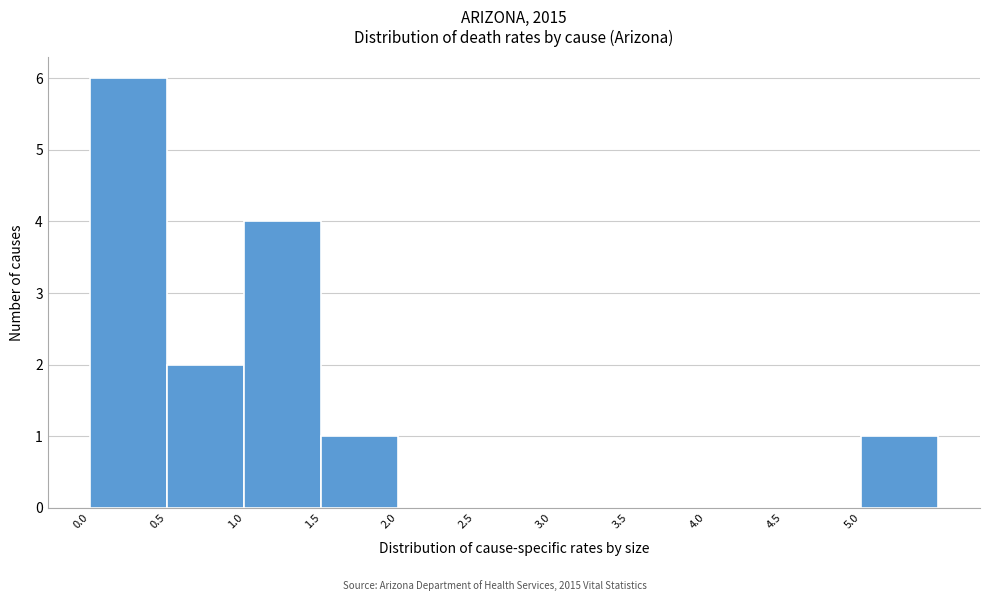

Reading left to right, list every bar in this chart as the range it spans on the x-axis followed by its height. The values are not printed on the chart, so give them approximately, as read against the axis.

0.0 to 0.5: 6
0.5 to 1.0: 2
1.0 to 1.5: 4
1.5 to 2.0: 1
2.0 to 2.5: 0
2.5 to 3.0: 0
3.0 to 3.5: 0
3.5 to 4.0: 0
4.0 to 4.5: 0
4.5 to 5.0: 0
5.0 to 5.5: 1